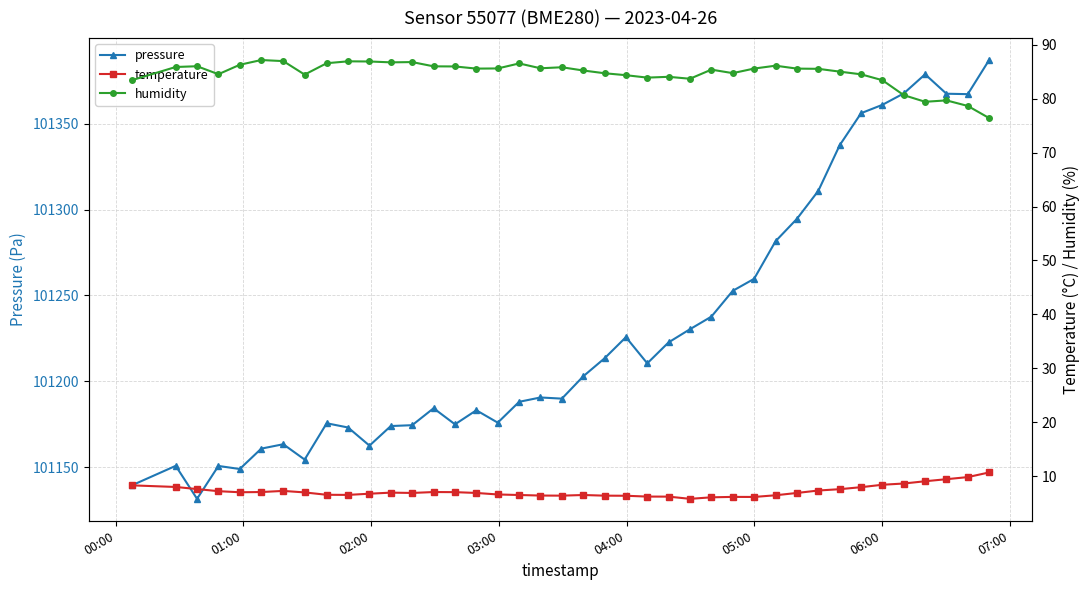

How many values in the pressure series are below 101202?

20